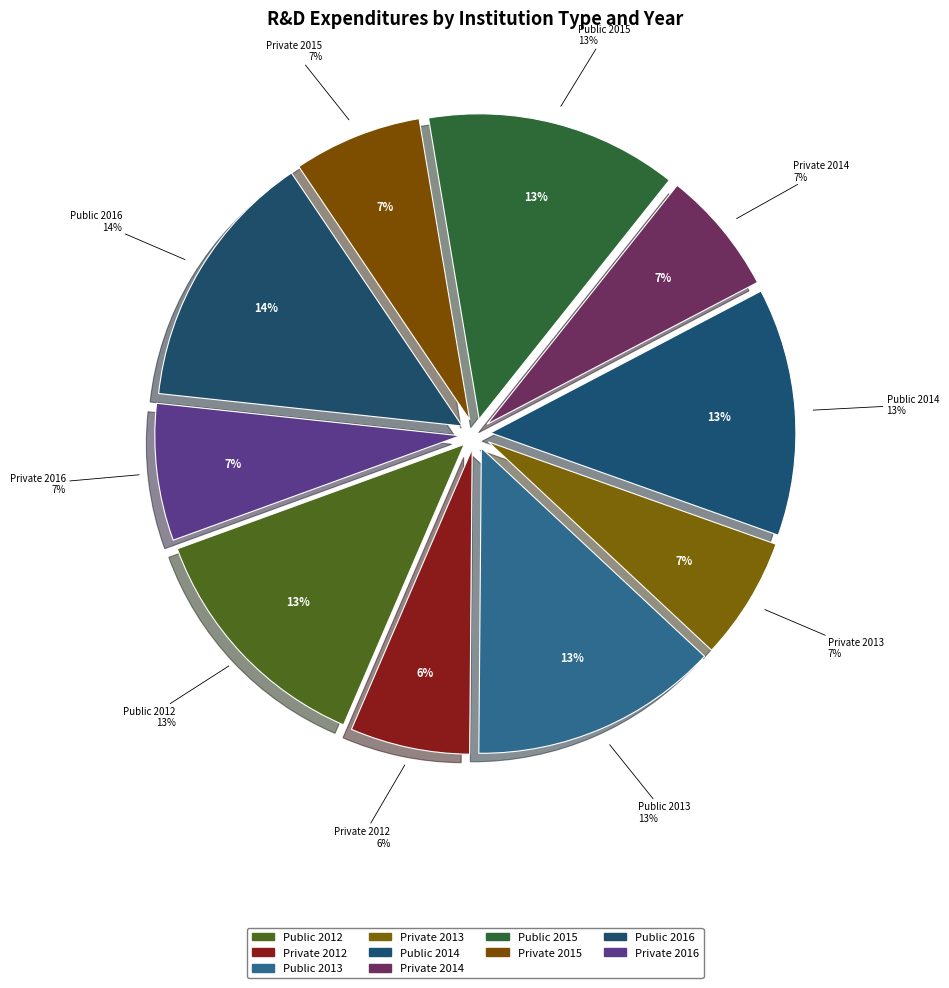

The Private 2013 slice represents 7% of the pie. True or false?

True